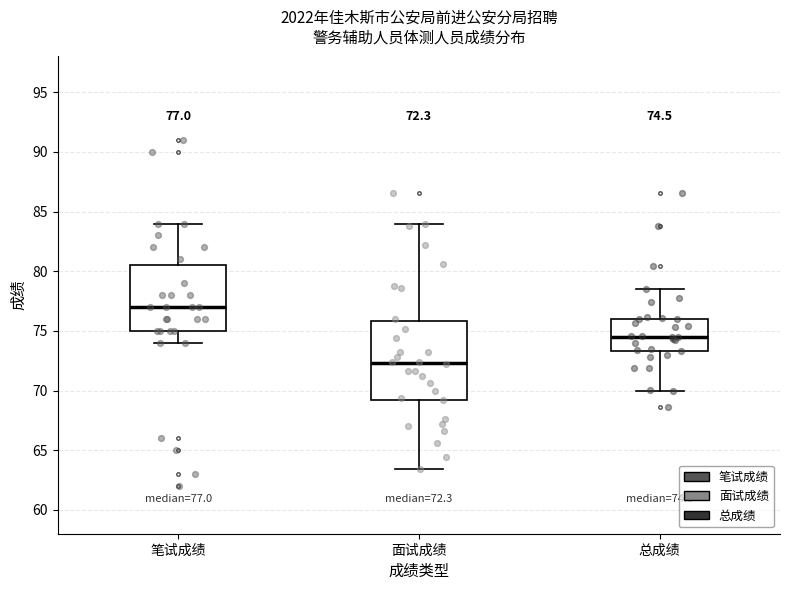

Which box is the tallest, from its lower edge to its upper edge?

面试成绩